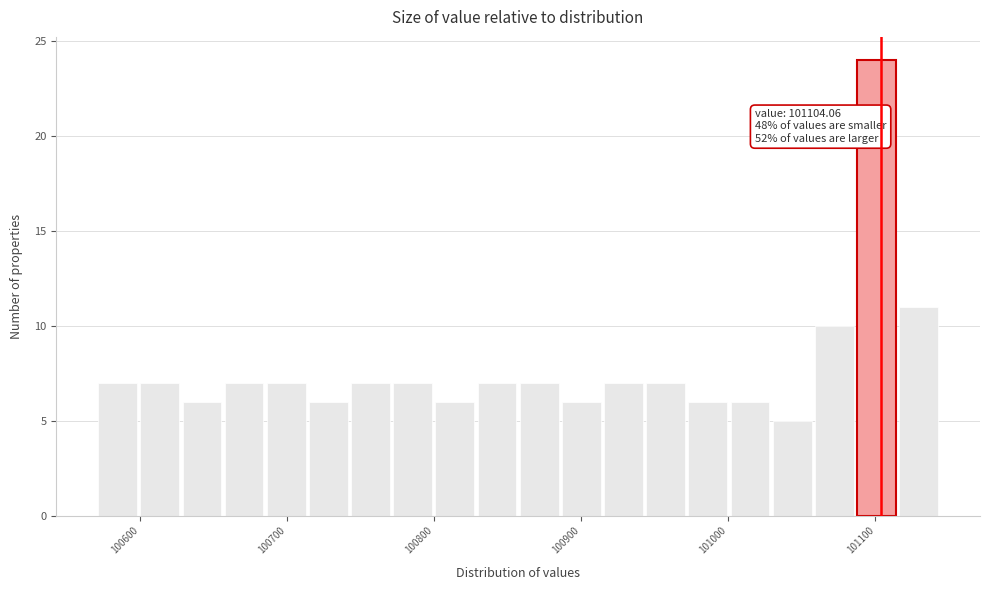

Read against the x-axis, roughly where is the centre of the tallest bar?

101100